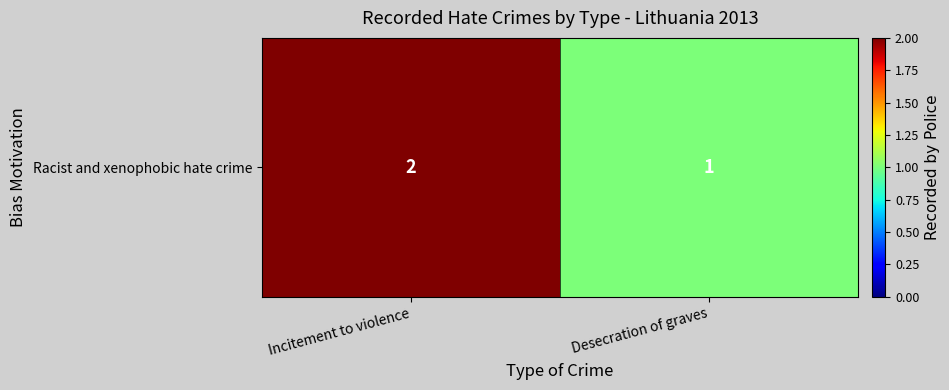

List the labels in order of value, largest first.

Incitement to violence, Desecration of graves